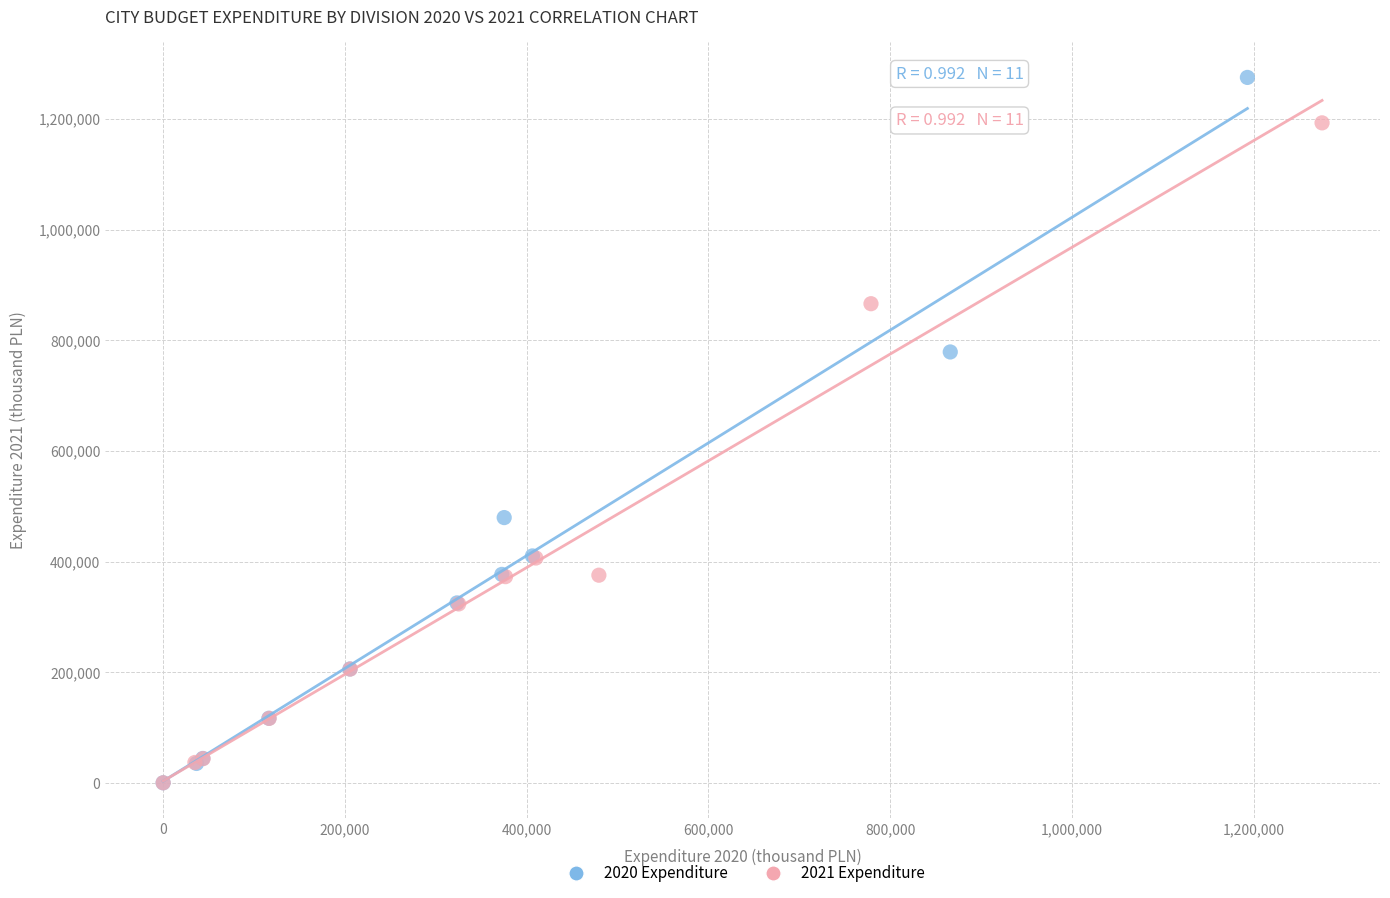

What are all the series names shown in the legend?

2020 Expenditure, 2021 Expenditure